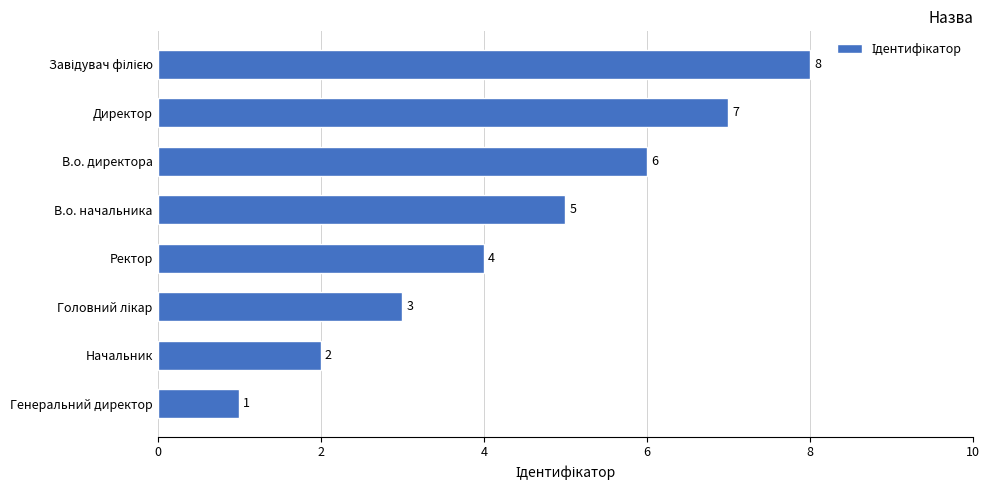

At which label is the value closest to 4?

Ректор